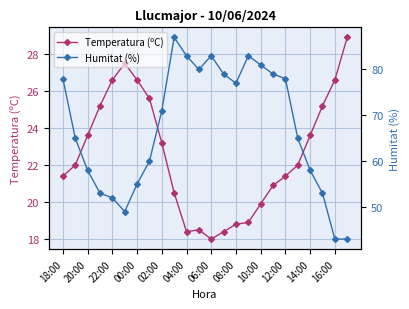

At which label does Temperatura (ºC) reach its minimum?

06:00